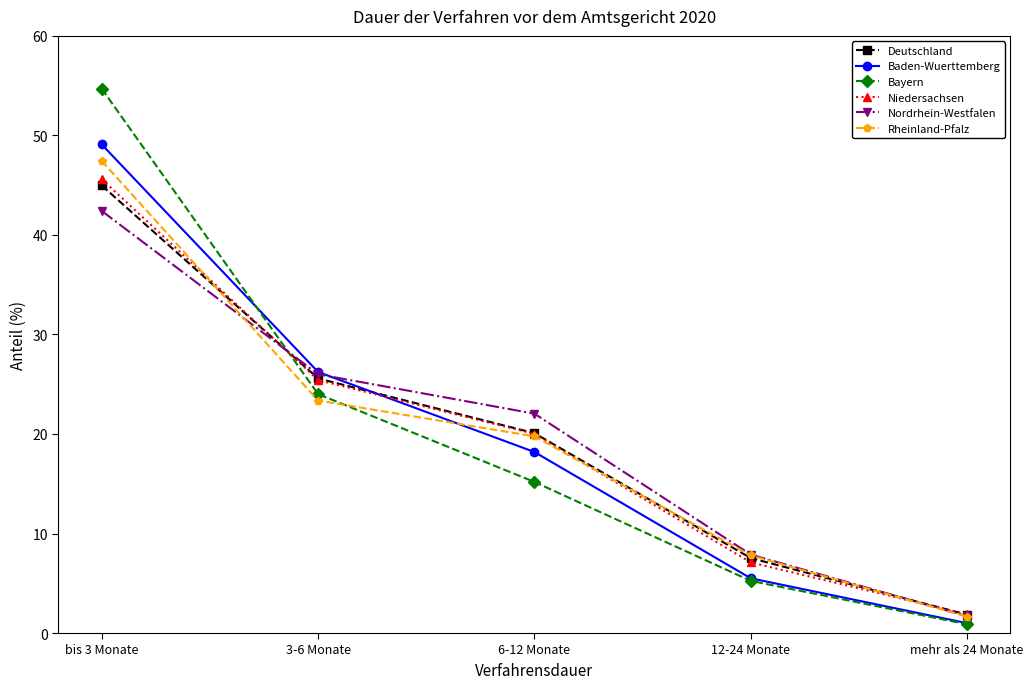

Which series has the largest range (max minus min)?

Bayern